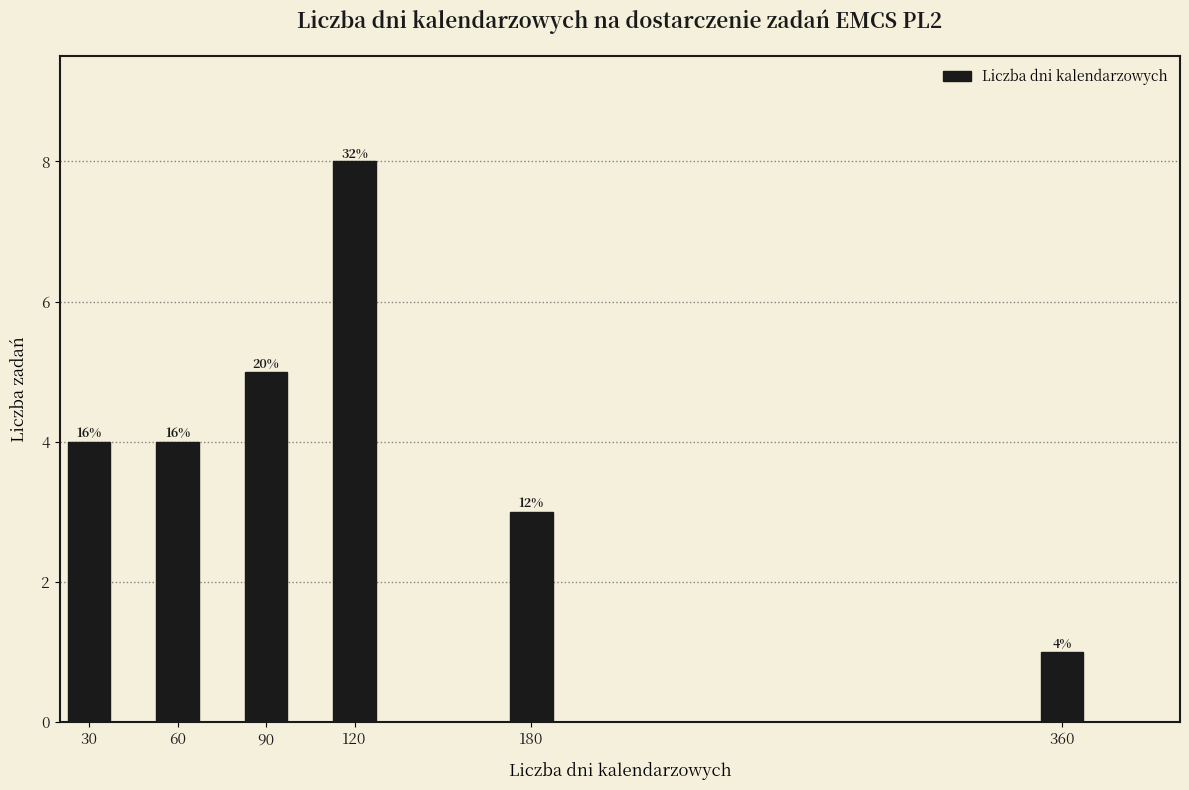

Are the bars horizontal?

No